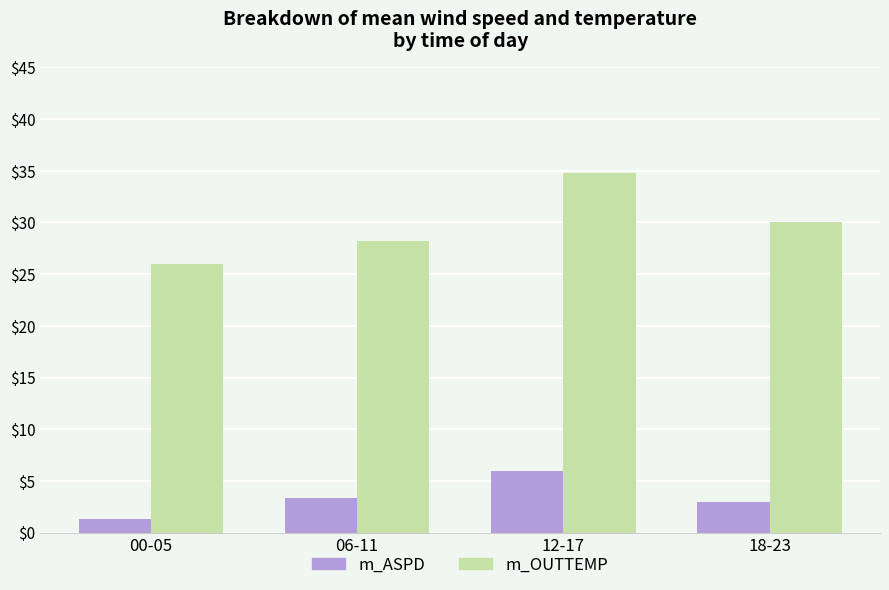

How many series are shown in this chart?

2